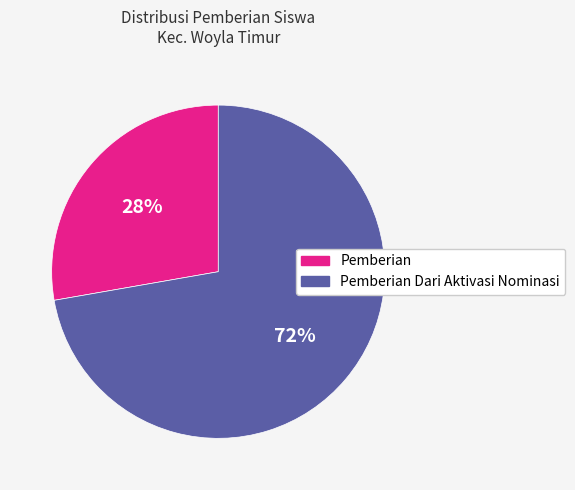

Is there a majority slice in this chart?

Yes